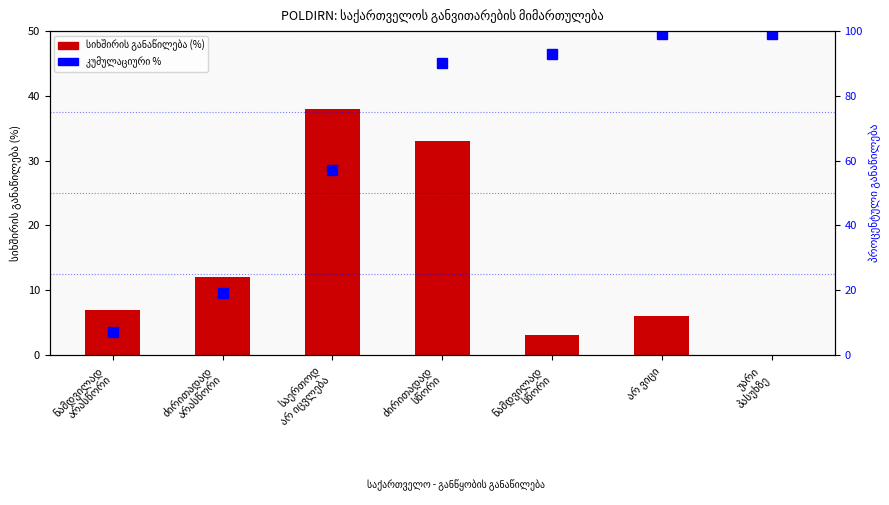

Rank the categories by კუმულაციური % value from highest to lowest.

არ ვიცი, უარი
პასუხზე, ნამდვილად
სწორი, ძირითადად
სწორი, საერთოდ
არ იცვლება, ძირითადად
არასწორი, ნამდვილად
არასწორი